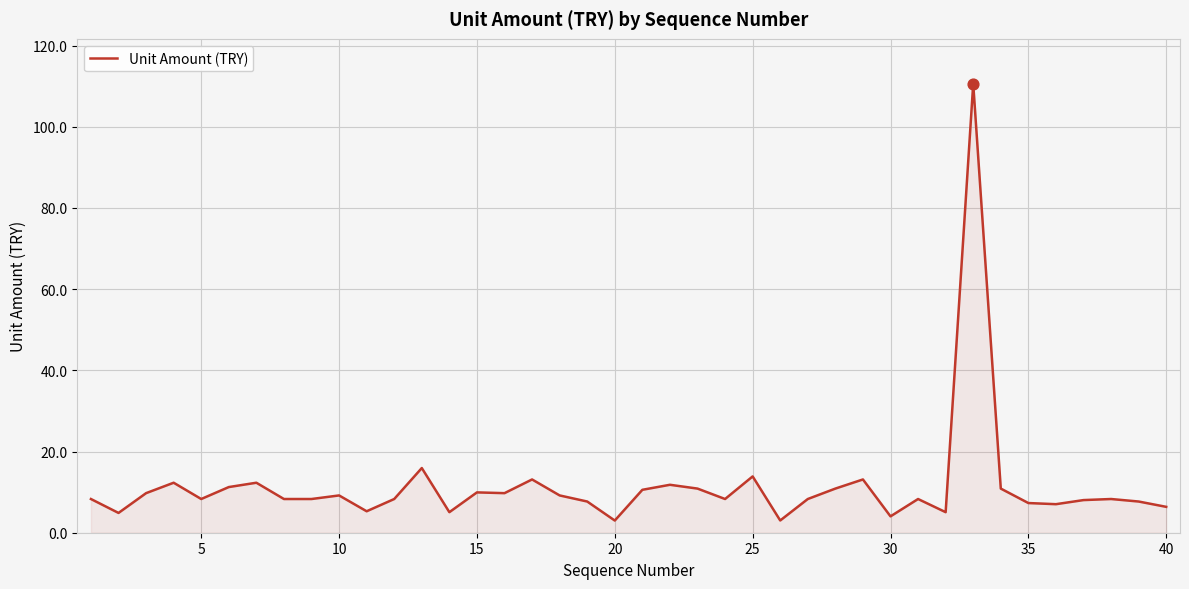

What is the smallest value displayed?

3.0